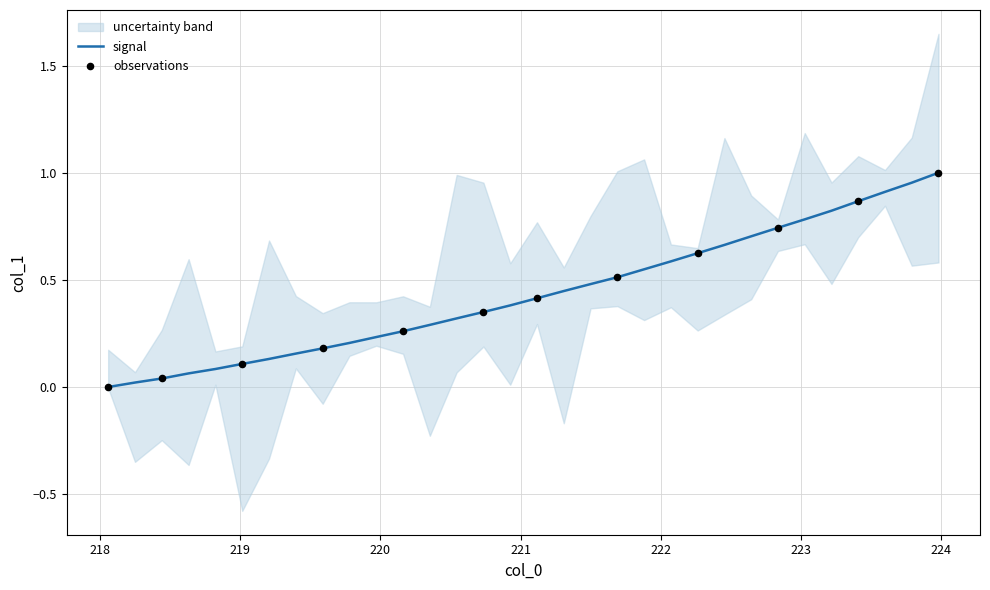

Between 220.3533 and 221.8812, which is larger?

221.8812